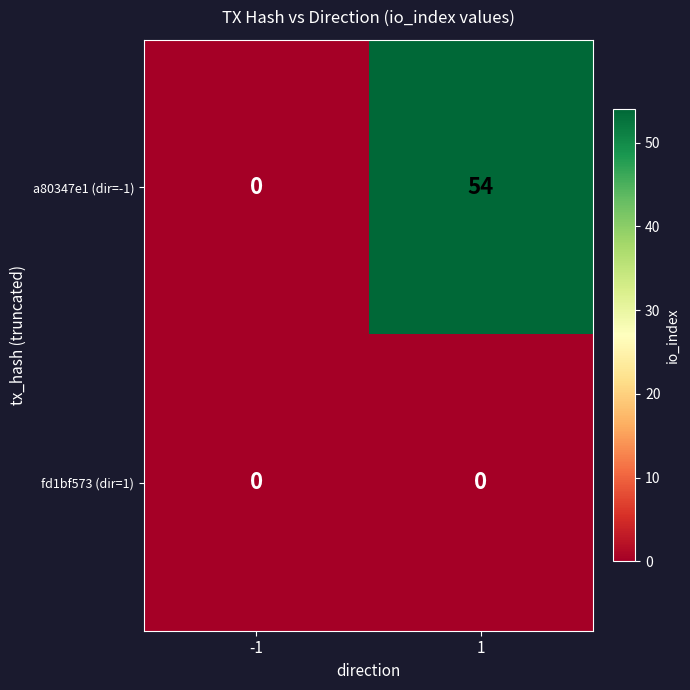

Is it true that fd1bf573 (dir=1) equals 0 at -1?

True